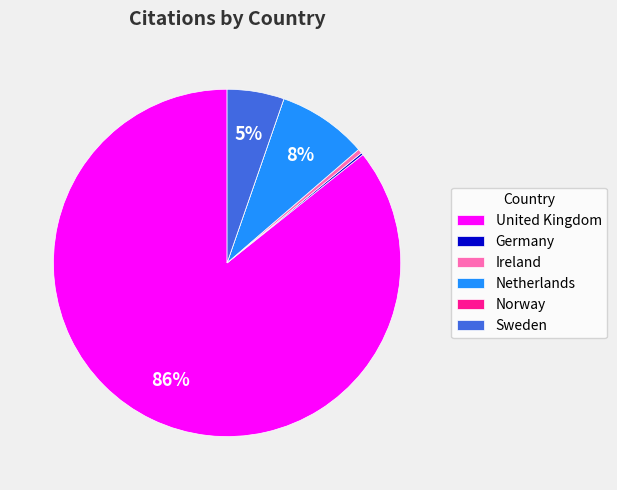

Which has a higher value, Sweden or Netherlands?

Netherlands